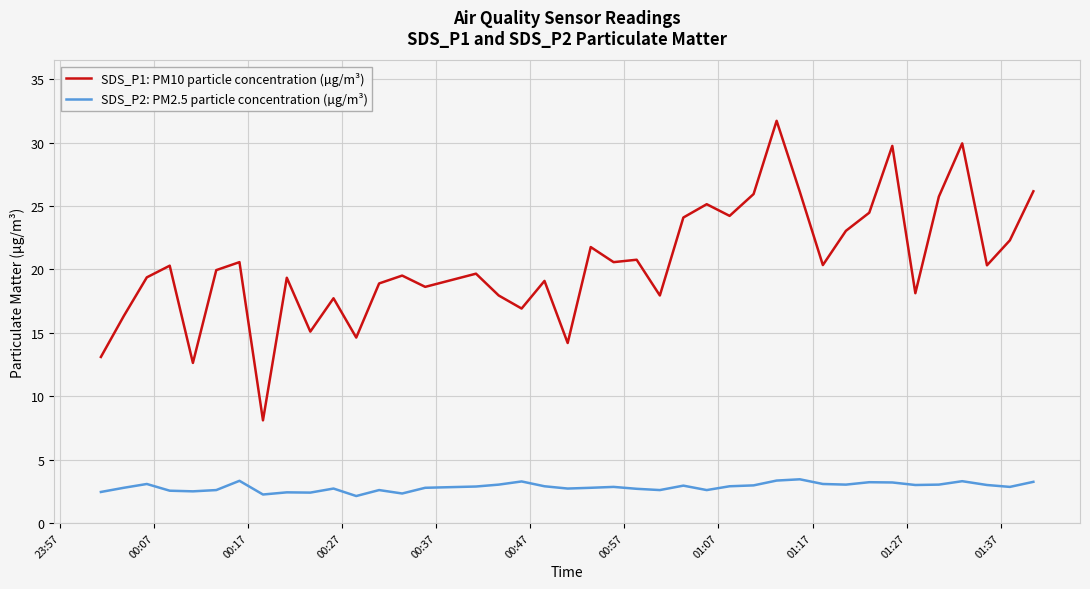

What is the maximum value shown in the chart?

31.7